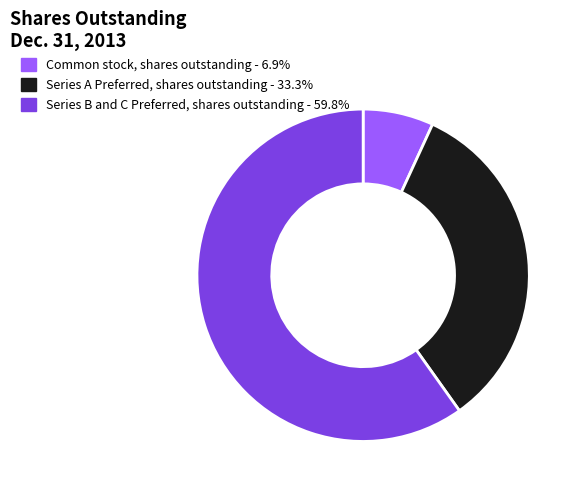

Is there any slice that represents more than half of the pie?

Yes